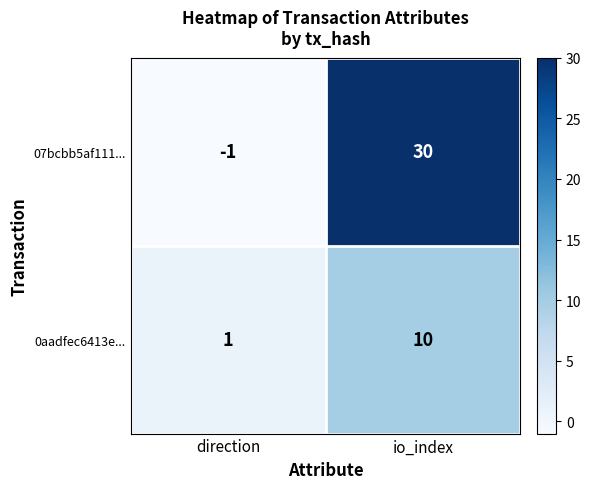

Reading left to right, list all the values displayed in this chart.

07bcbb5af111...: -1	30
0aadfec6413e...: 1	10